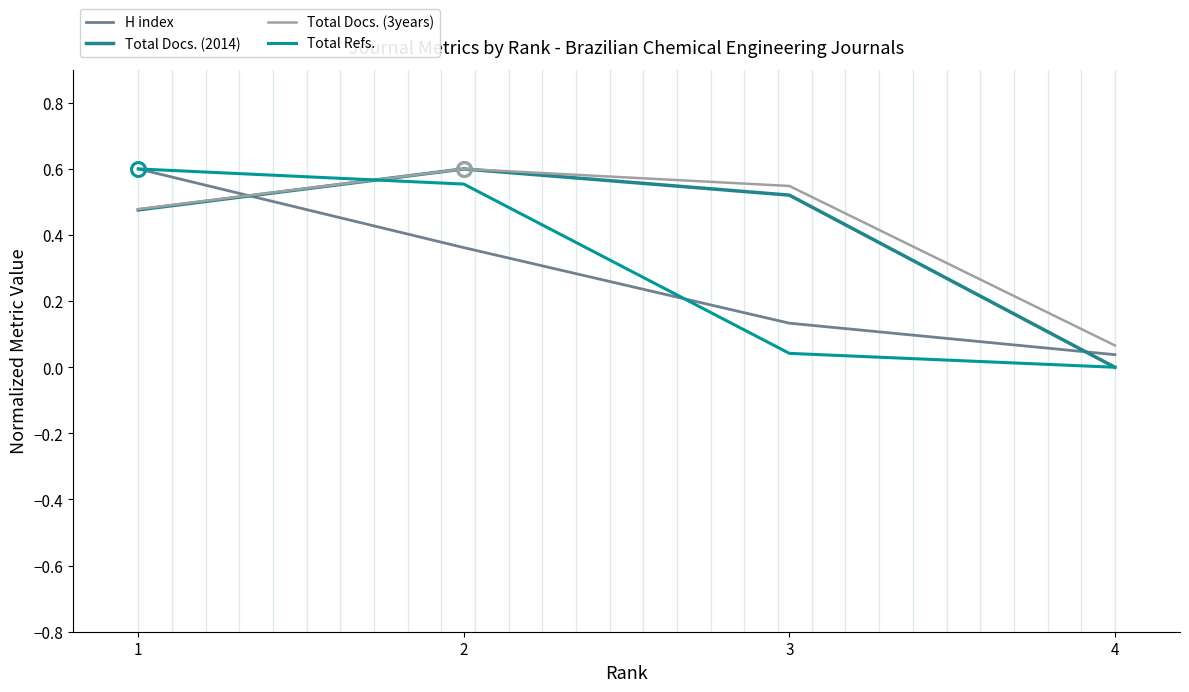

Read the Total Docs. (3years) value at 2.

0.6